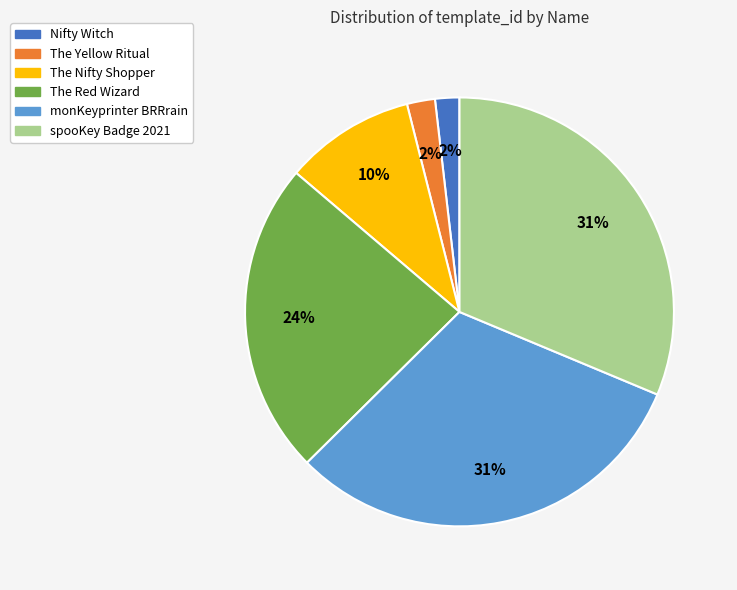

Combined, do Nifty Witch and The Red Wizard account for over 50%?

No